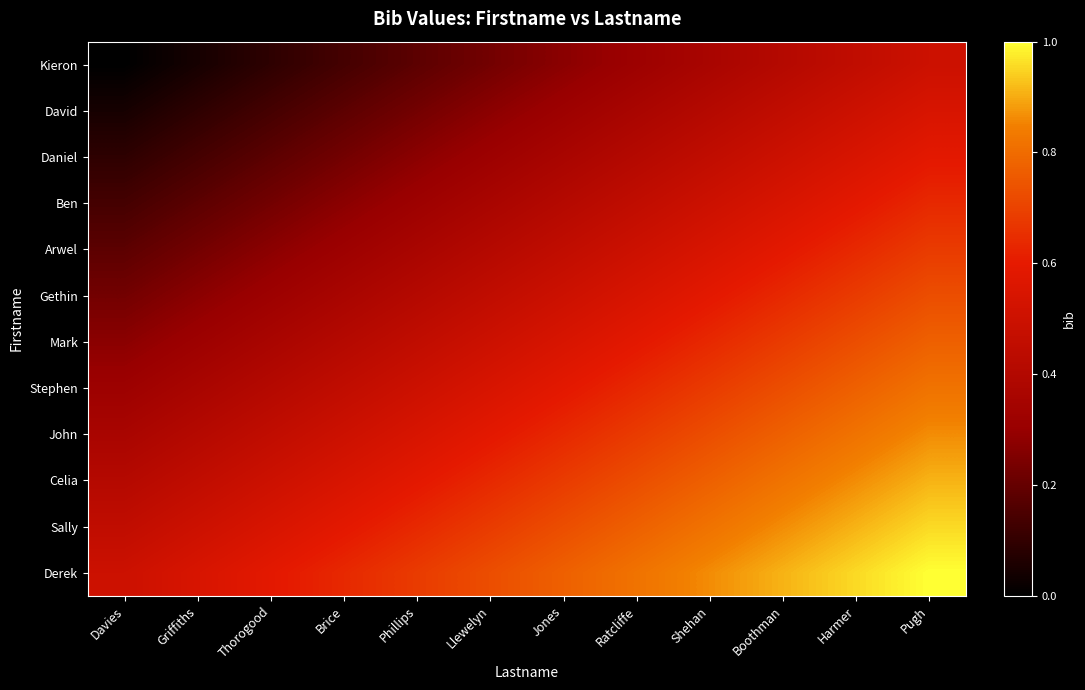

Count the number of data series in this chart.

12